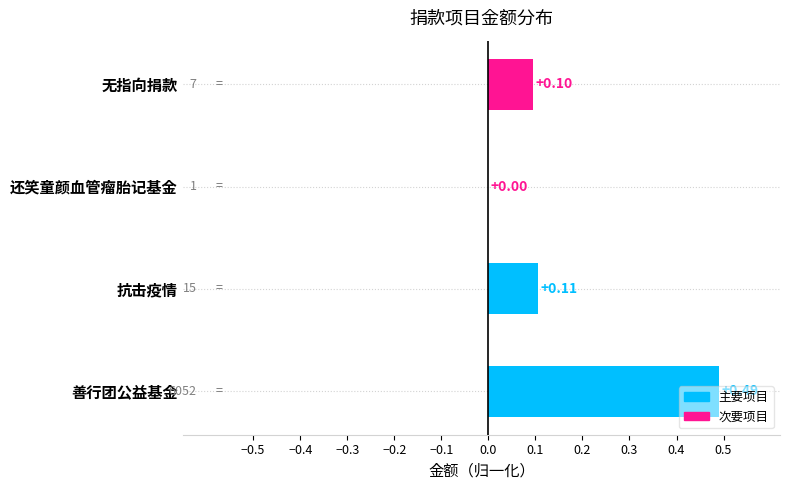

Which has a higher value, 善行团公益基金 or 抗击疫情?

善行团公益基金